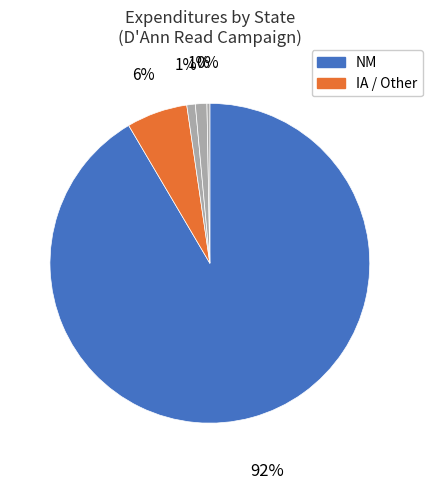

How many slices are in this pie chart?

5